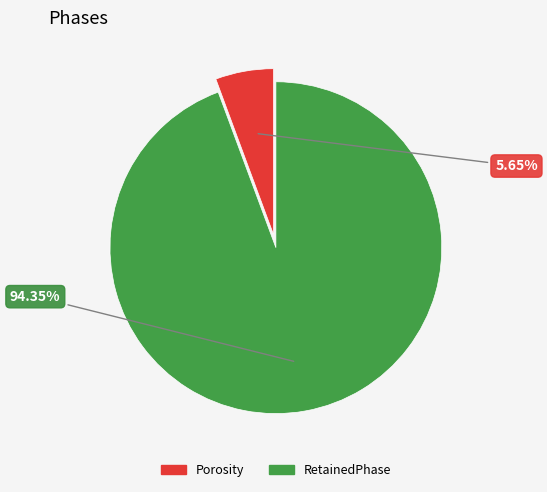

Is there any slice that represents more than half of the pie?

Yes